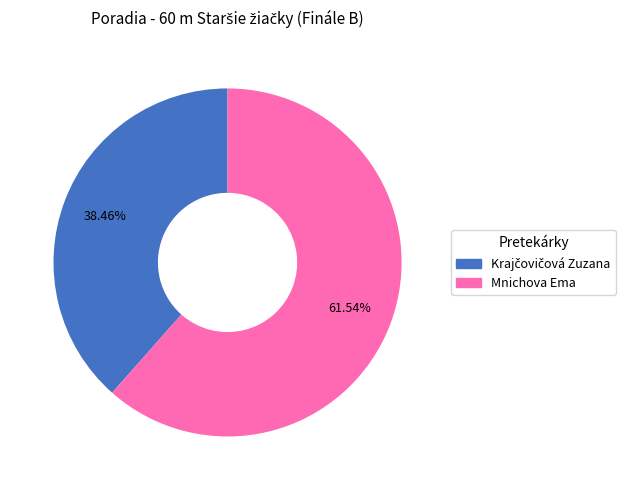

Does any single category account for the majority?

Yes